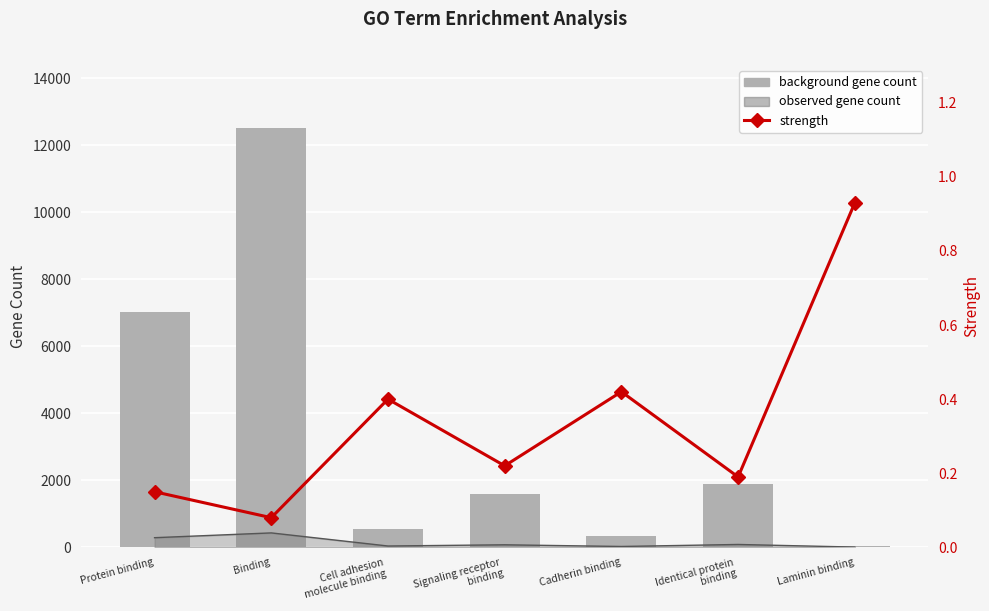

The value of background gene count at Laminin binding is 17.1. True or false?

False